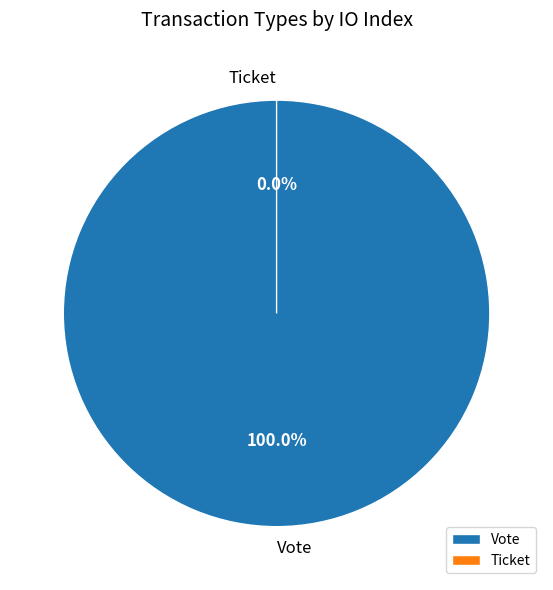

Does Vote account for over 50% of the chart?

Yes